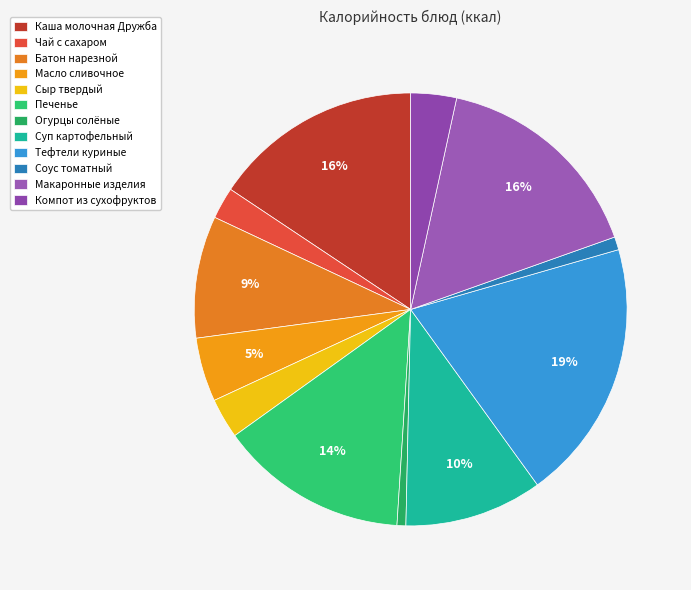

Between Огурцы солёные and Печенье, which is larger?

Печенье